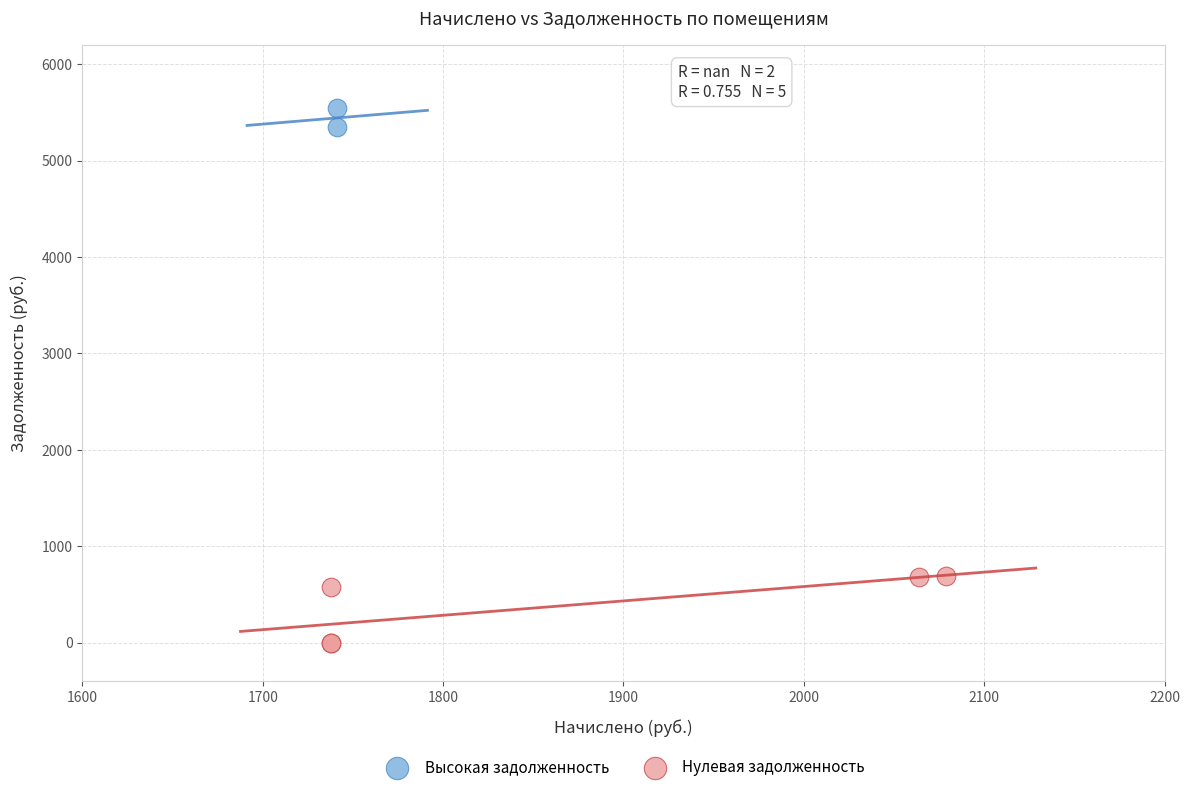

What are all the series names shown in the legend?

Высокая задолженность, Нулевая задолженность